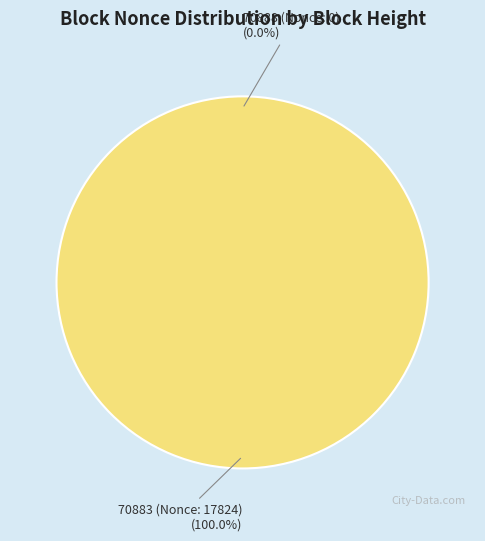

Count the number of slices in the pie.

2